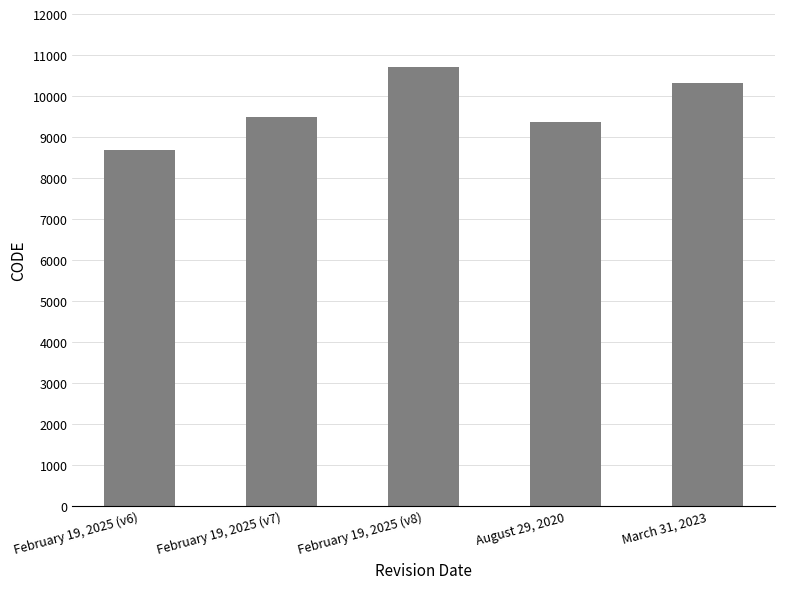

At which label is the value closest to 9691?

February 19, 2025 (v7)